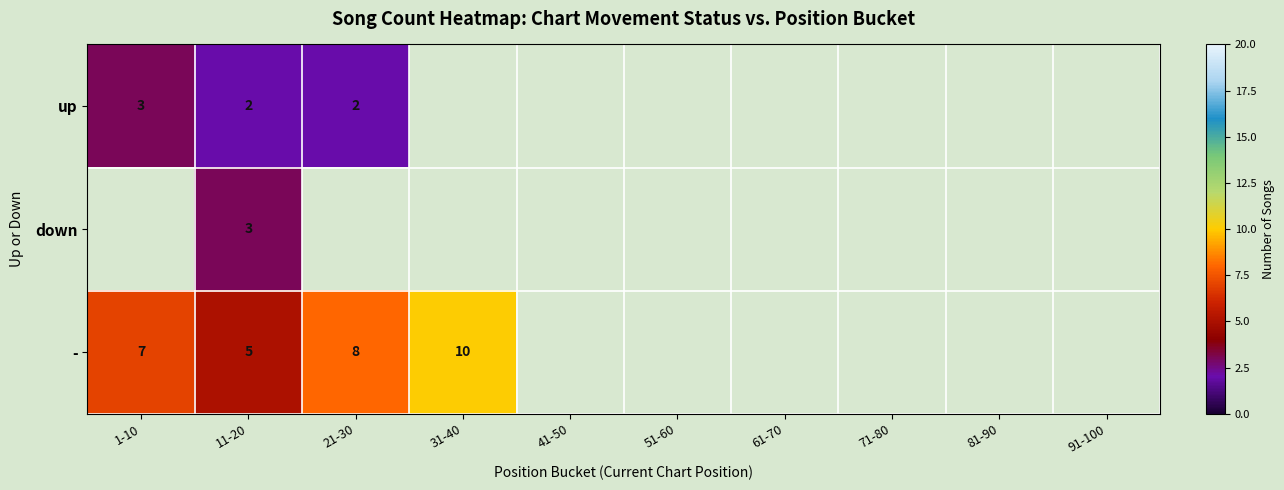

True or false: up has a value of 2 at 21-30.

True